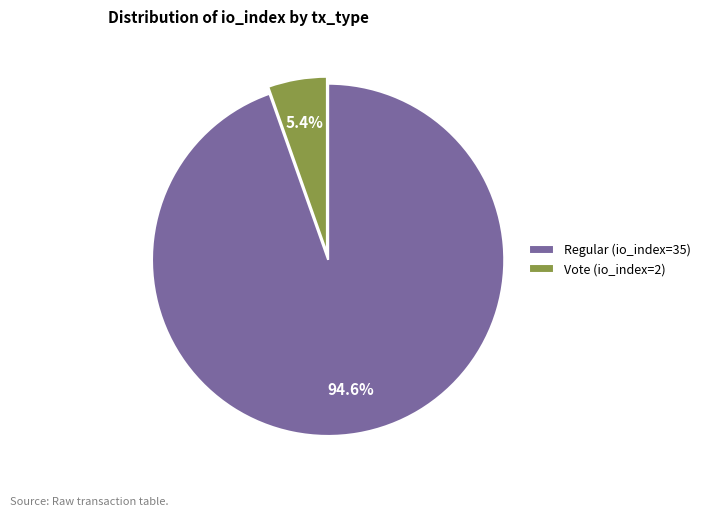

To the nearest percent, what is the combined percentage of Regular (io_index=35) and Vote (io_index=2)?

100%